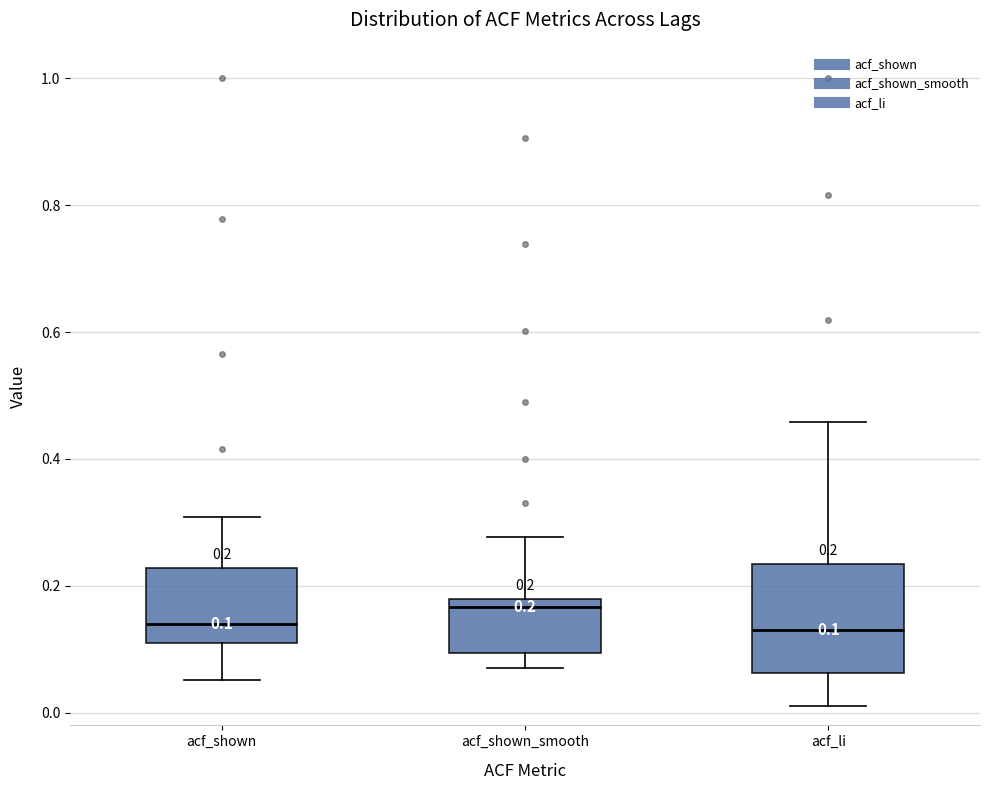

Comparing the boxes themselves (not the whiskers), which one is the tallest?

acf_li